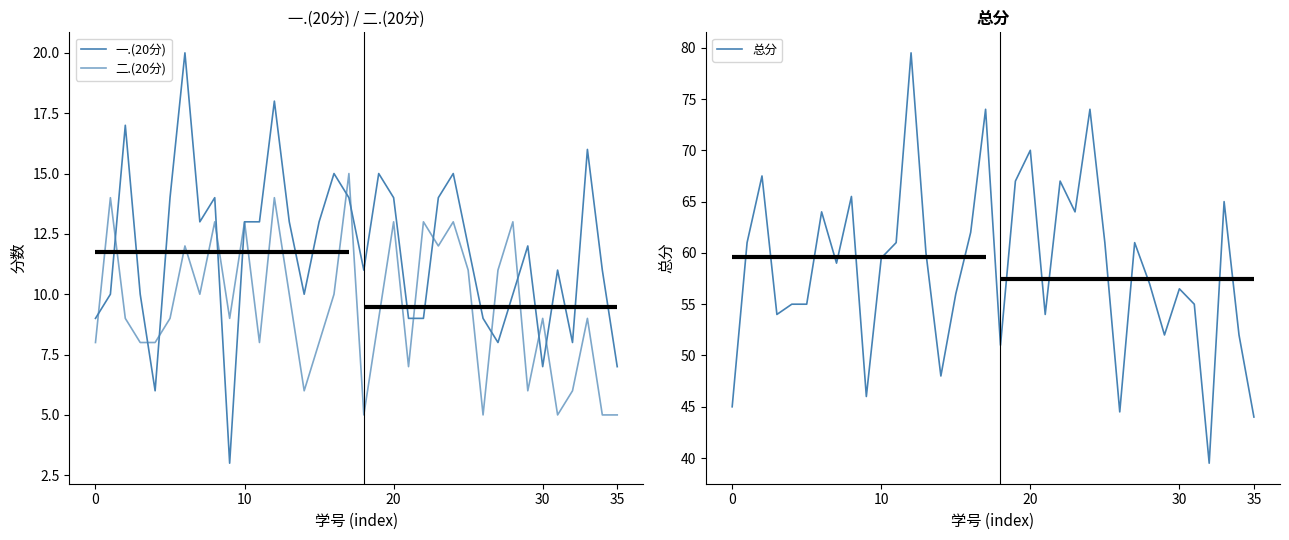

What is the average value of the 二.(20分) series?

9.5